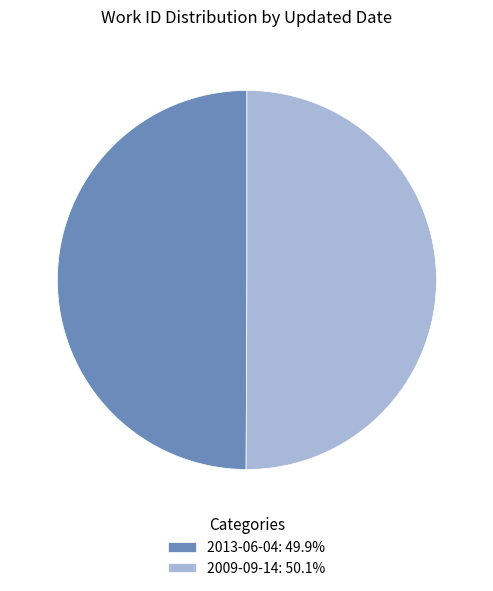

Approximately how many times larger is the value at 2013-06-04: 49.9% compared to 2009-09-14: 50.1%?

1.0